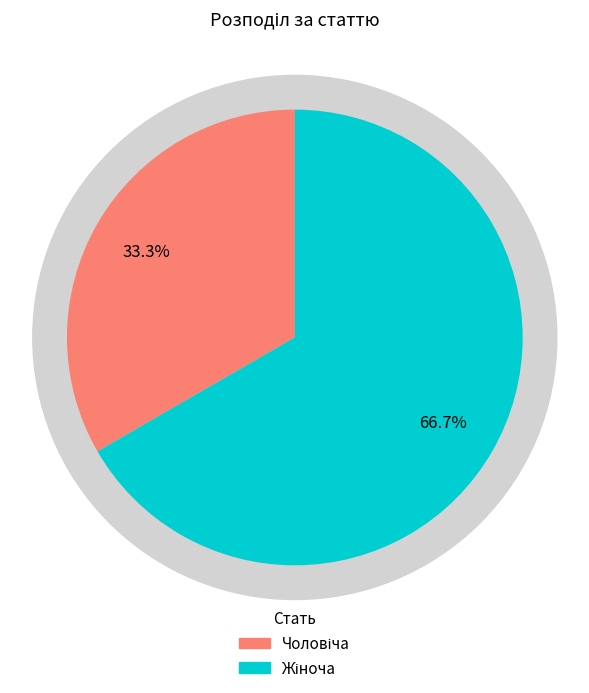

To the nearest percent, what percentage of the pie is Жіноча?

67%